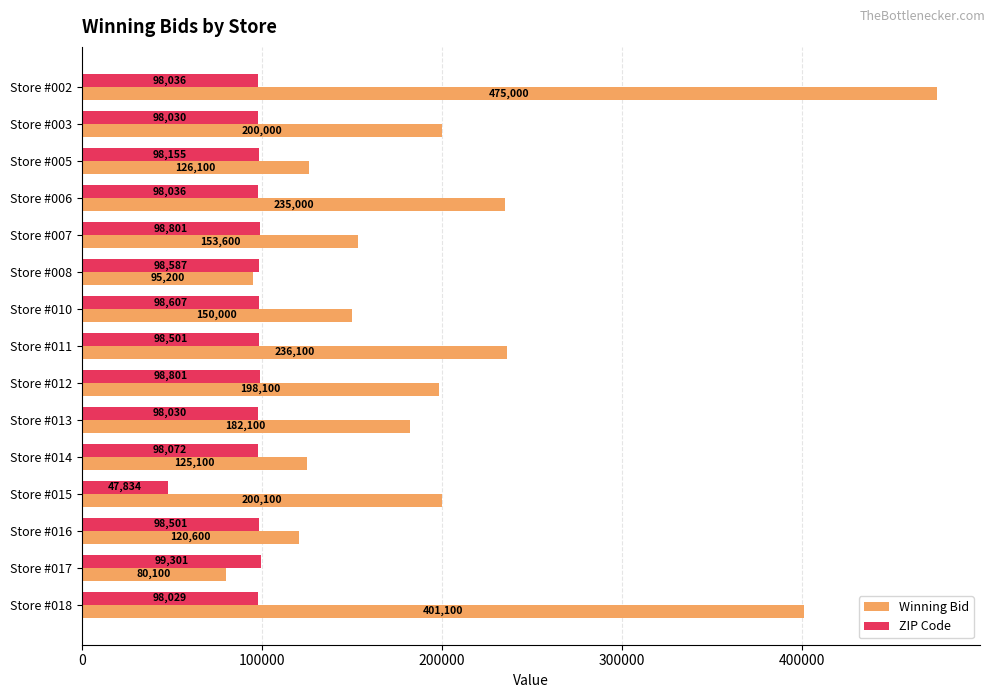

Is the value of ZIP Code at Store #006 greater than the value of Winning Bid at Store #014?

No